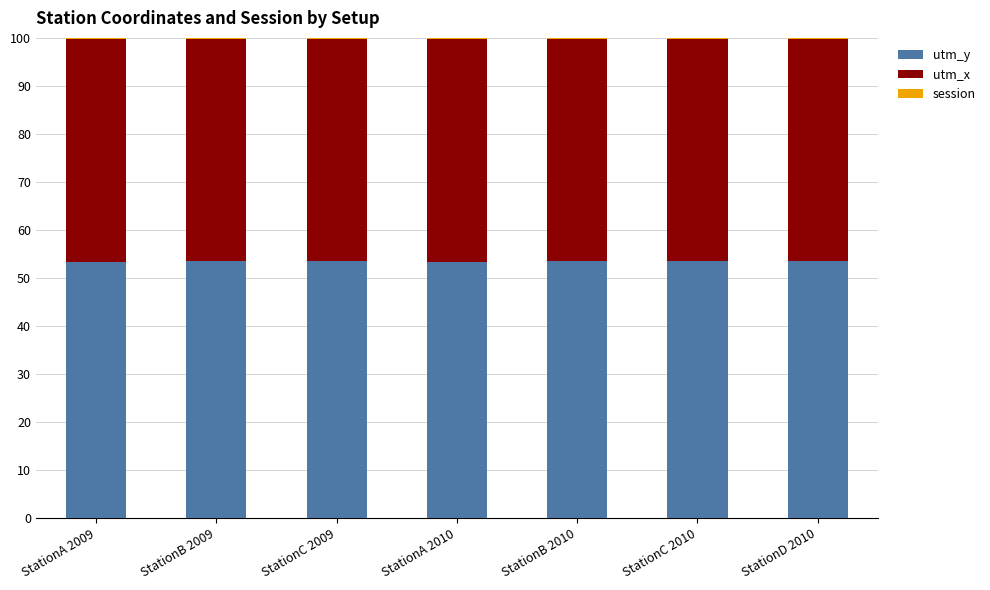

True or false: utm_y has a value of 53.5 at StationC 2009.

True